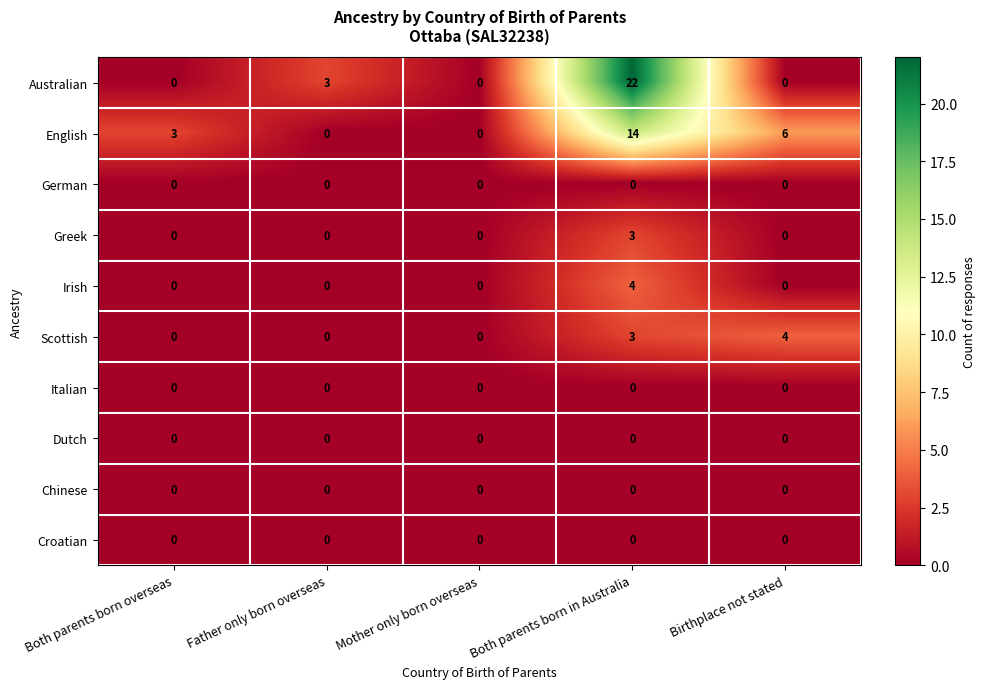

At which category is the sum across all series the highest?

Both parents born in Australia